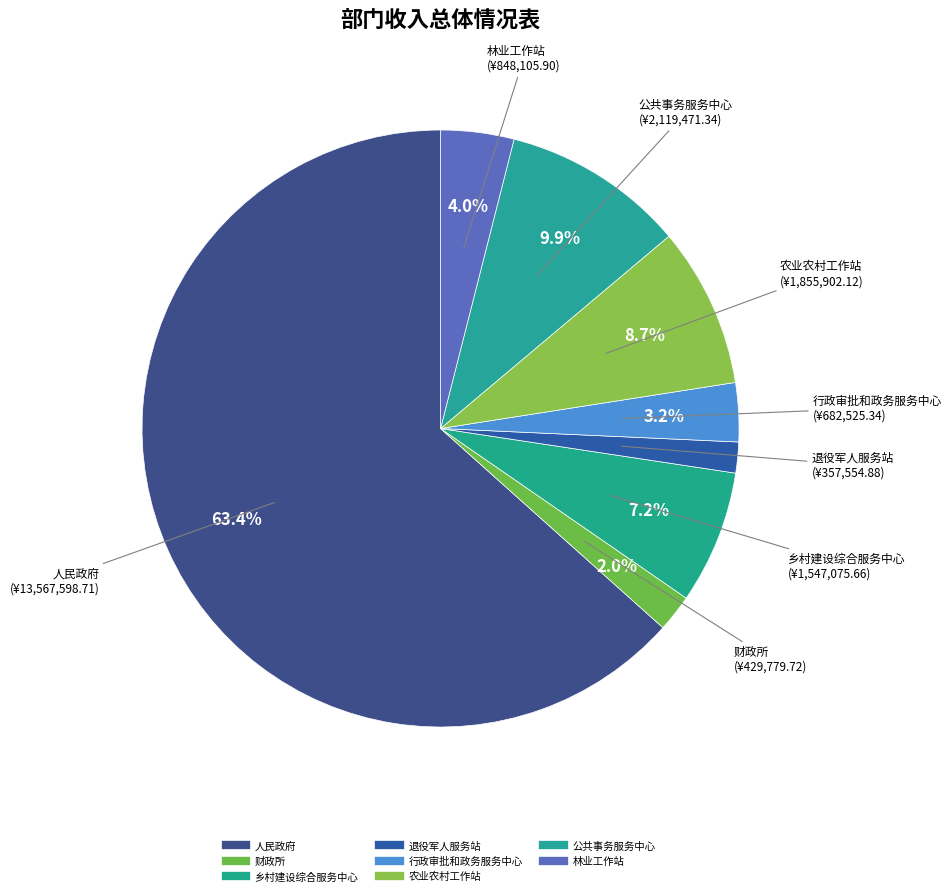

Rank the categories by value from highest to lowest.

三江侗族自治县独峒镇人民政府, 三江侗族自治县独峒镇公共事务服务中心, 三江侗族自治县独峒镇农业农村工作站, 三江侗族自治县独峒镇乡村建设综合服务中心, 三江侗族自治县独峒镇林业工作站, 三江侗族自治县独峒镇行政审批和政务服务中心, 三江侗族自治县独峒镇财政所, 三江侗族自治县独峒镇退役军人服务站